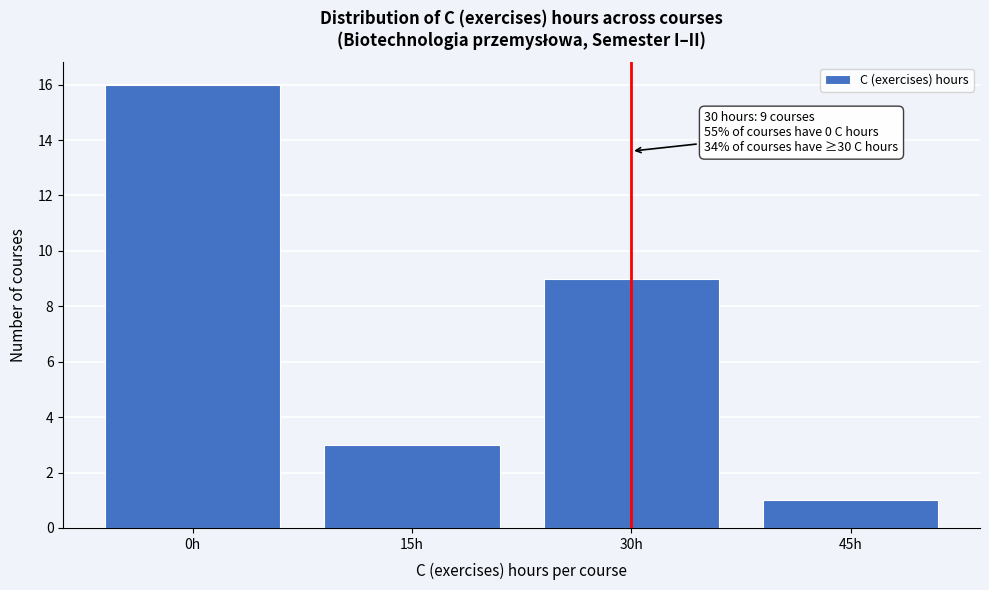

Reading left to right, list all the values displayed in this chart.

0h=16	15h=3	30h=9	45h=1